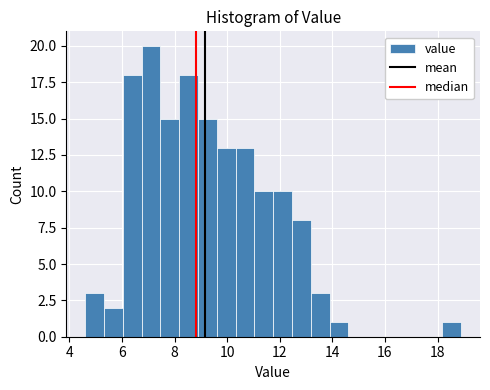

Around what value on the x-axis is the tallest bar? Give the approximate position of its centre, as read against the axis.

7.2